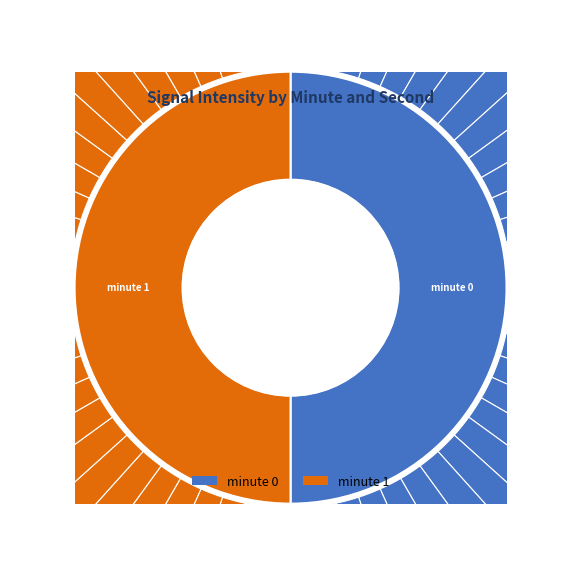

True or false: 22 accounts for 5% of the total.

True